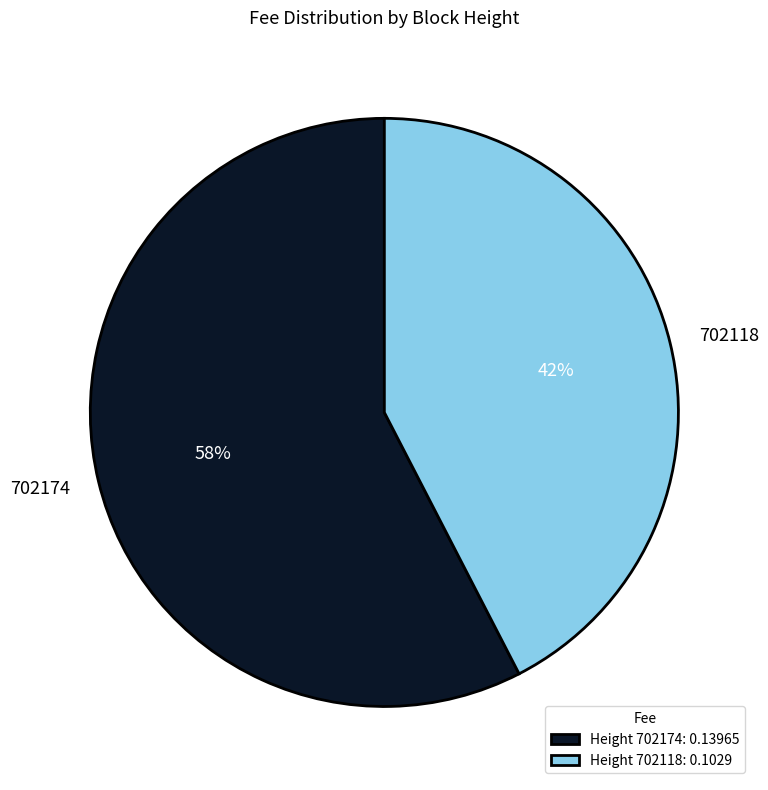

Do 702174 and 702118 together represent more than half of the pie?

Yes